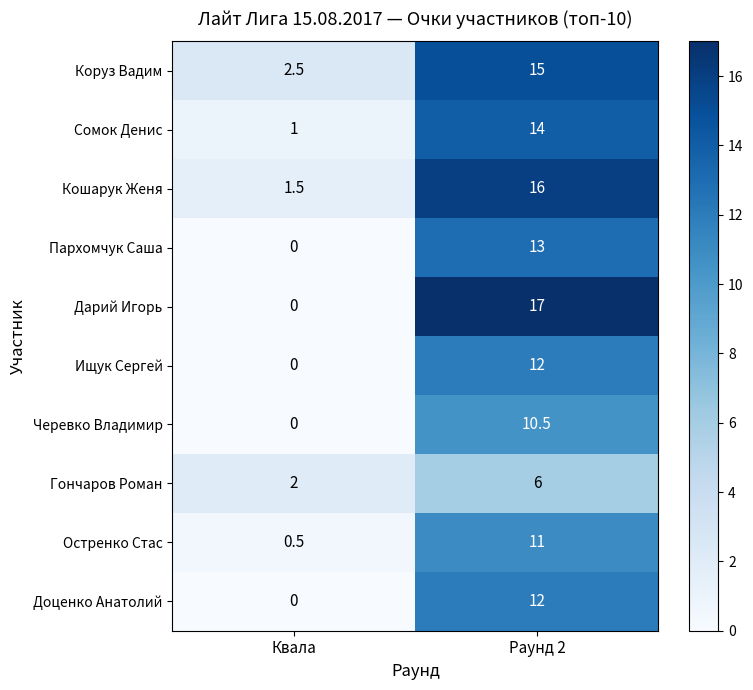

The Черевко Владимир series shows 3.7 at Квала. True or false?

False